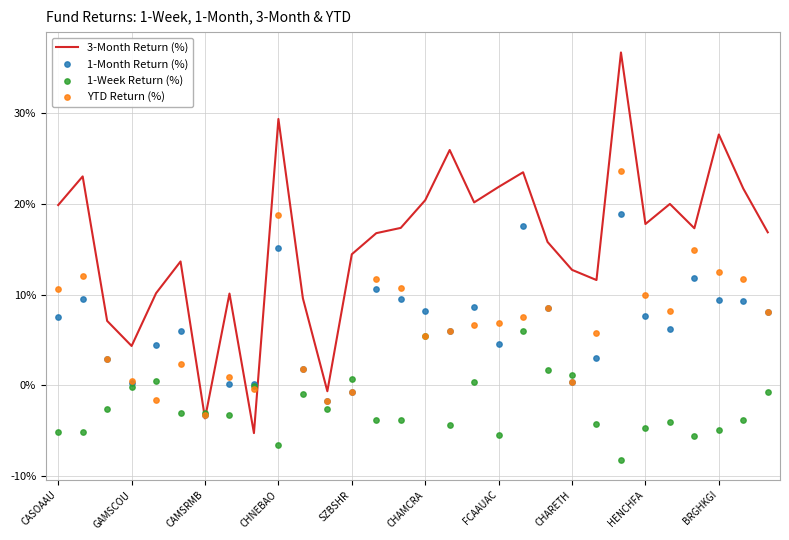

At which category is the sum across all series the highest?

23